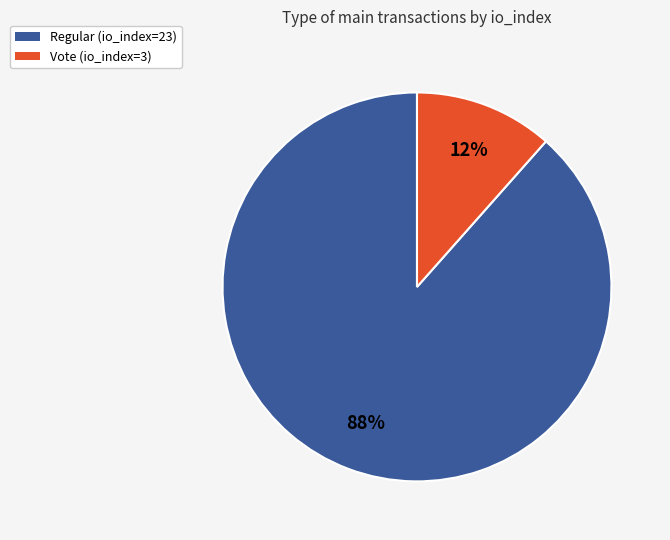

True or false: Vote (io_index=3) accounts for 12% of the total.

True